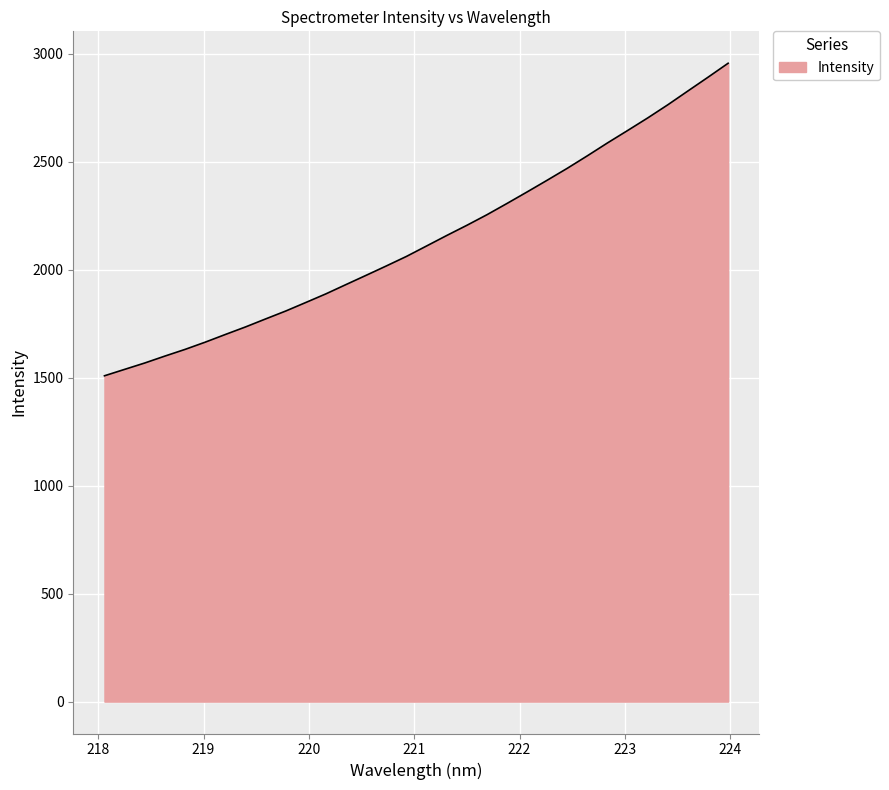

What is the difference between the maximum and minimum values?

1446.8